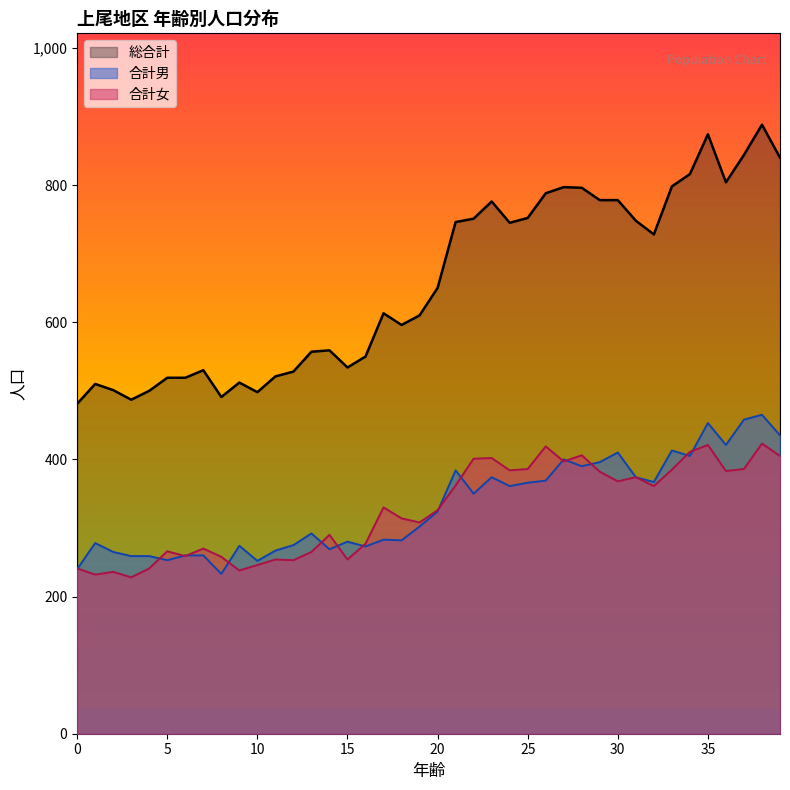

How many data points in 総合計 are above 650?

19